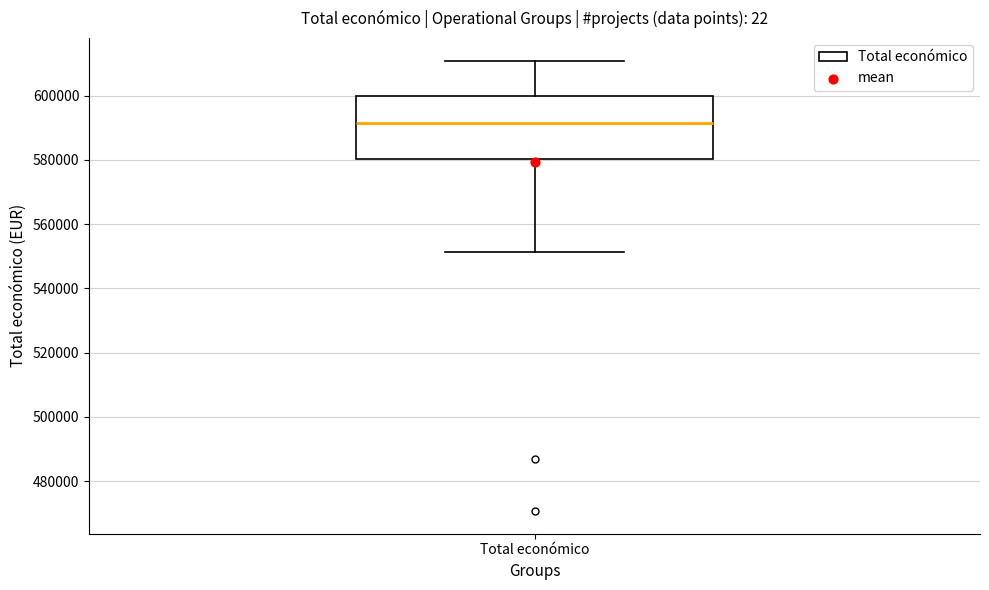

Where is the upper edge of the box for Total económico on the y-axis? The values are not printed on the chart, so give them approximately, as read against the axis.

600000